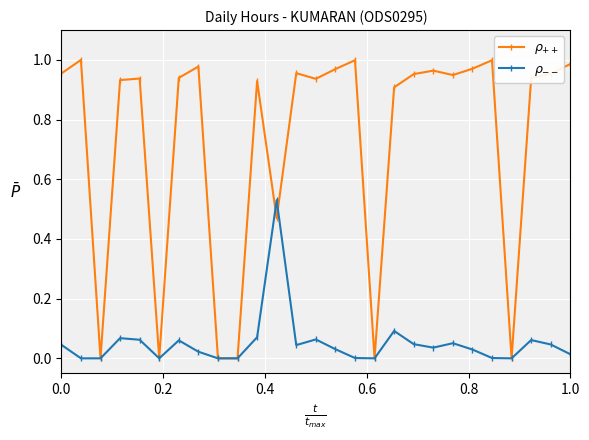

What is the difference between the maximum and minimum values in the $\rho_{++}$ series?

1.0